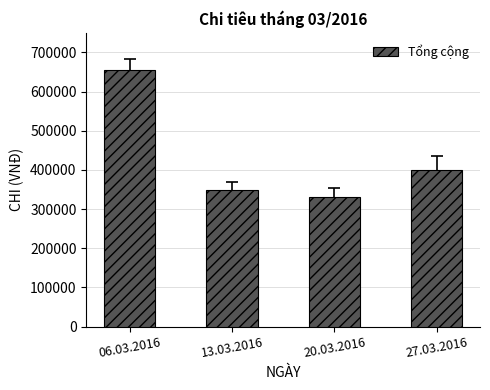

Reading left to right, extract all data points from this chart.

06.03.2016=654000	13.03.2016=350000	20.03.2016=330000	27.03.2016=401000